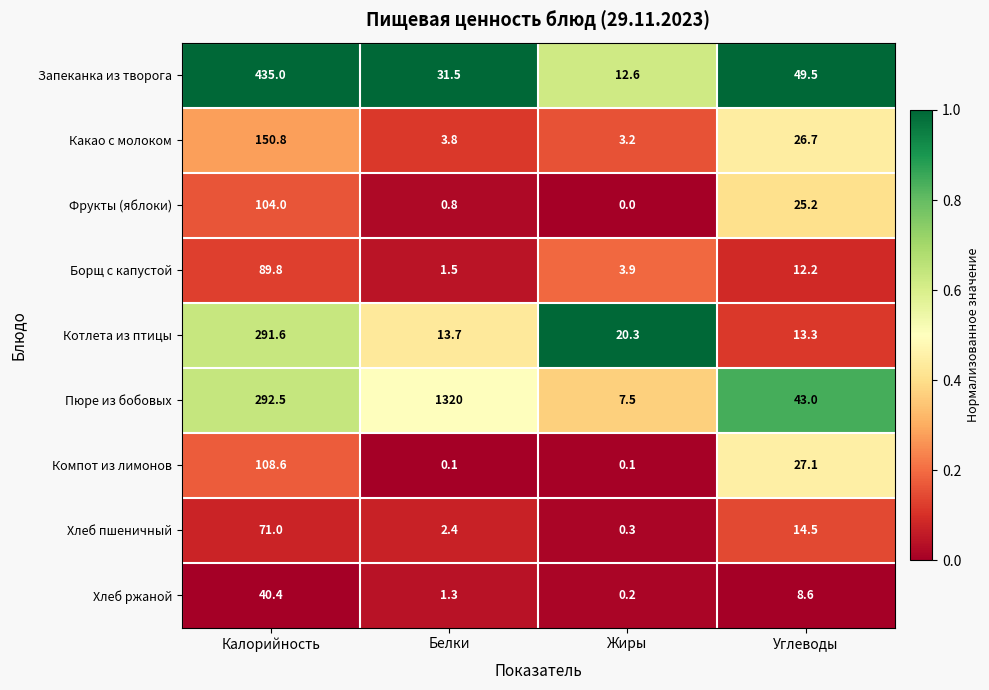

What is the minimum value for Хлеб пшеничный?

0.3